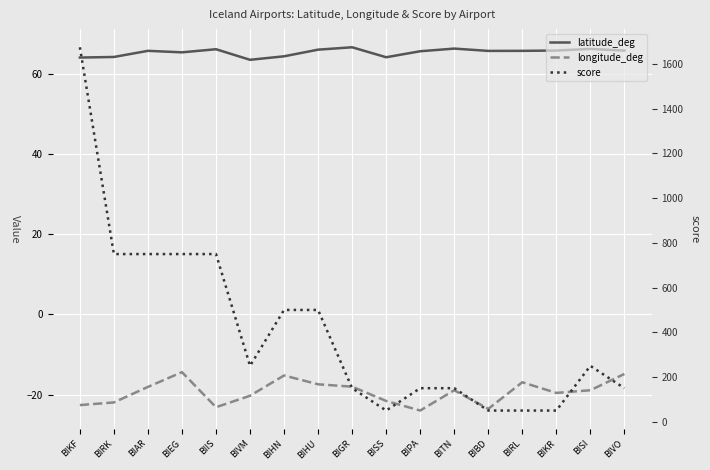

Which series has the widest spread of values?

score